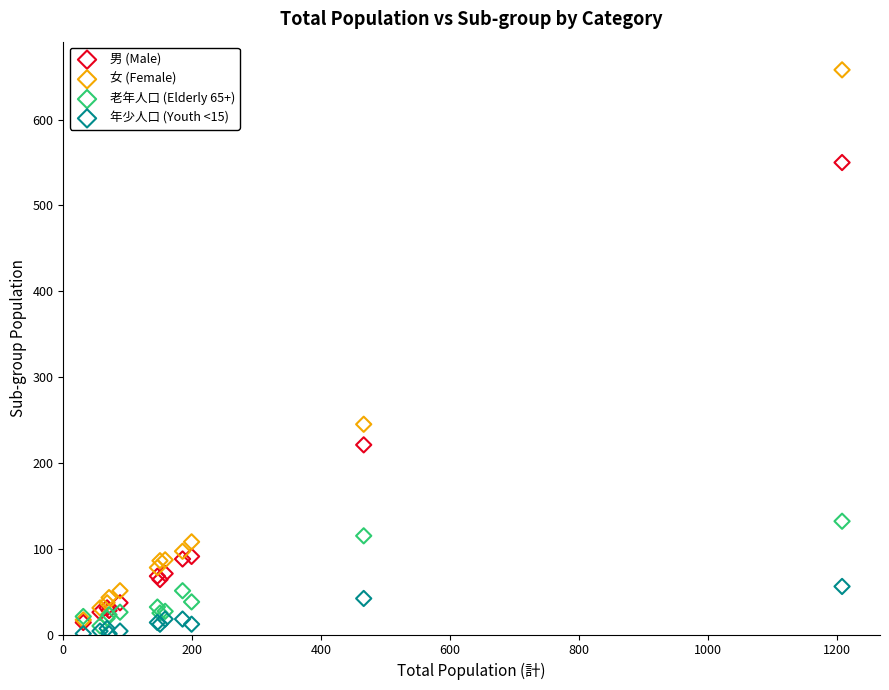

In the 女 (Female) series, what Y value is closest to 337?

245